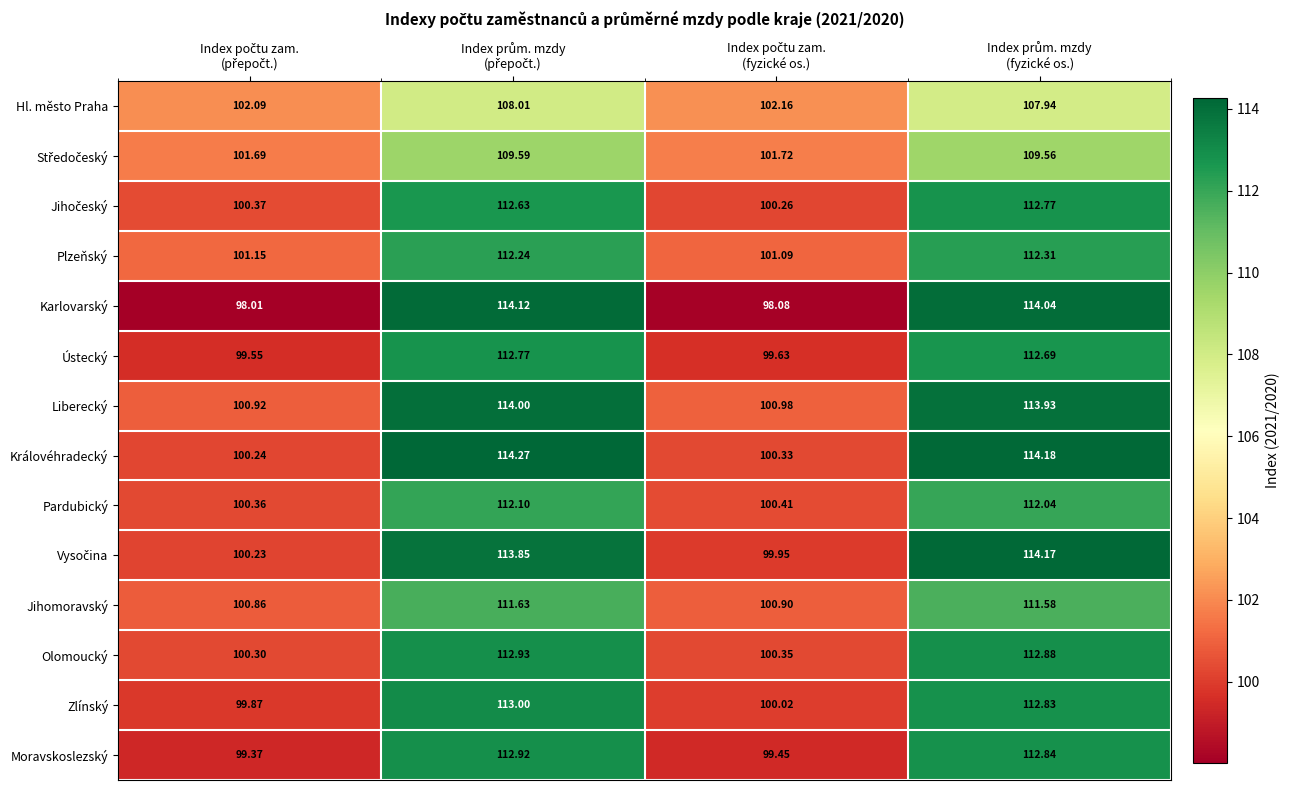

Which series has the largest range (max minus min)?

Karlovarský